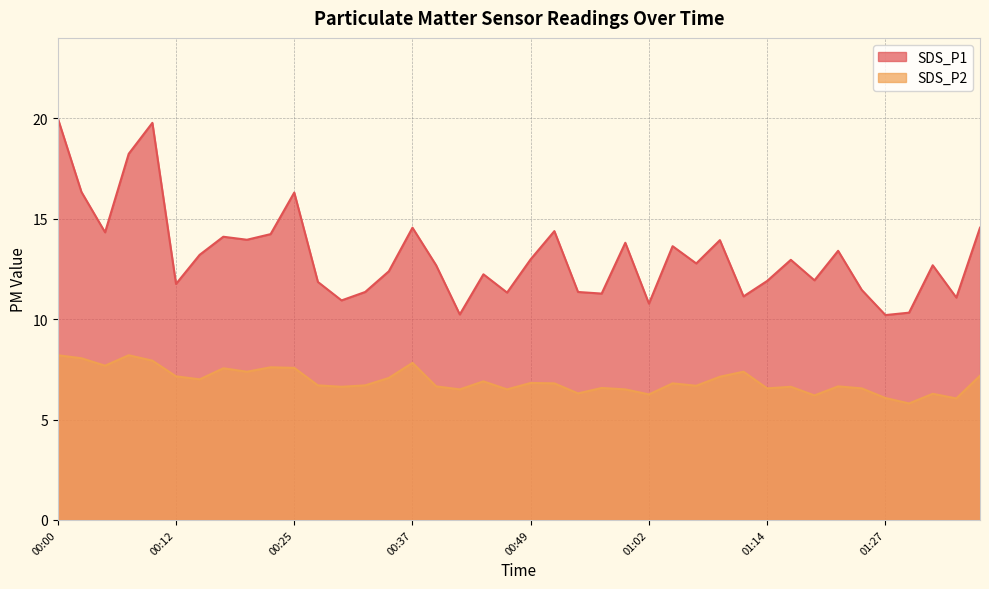

What is the difference between the SDS_P2 values at 01:34 and 00:17?

1.5